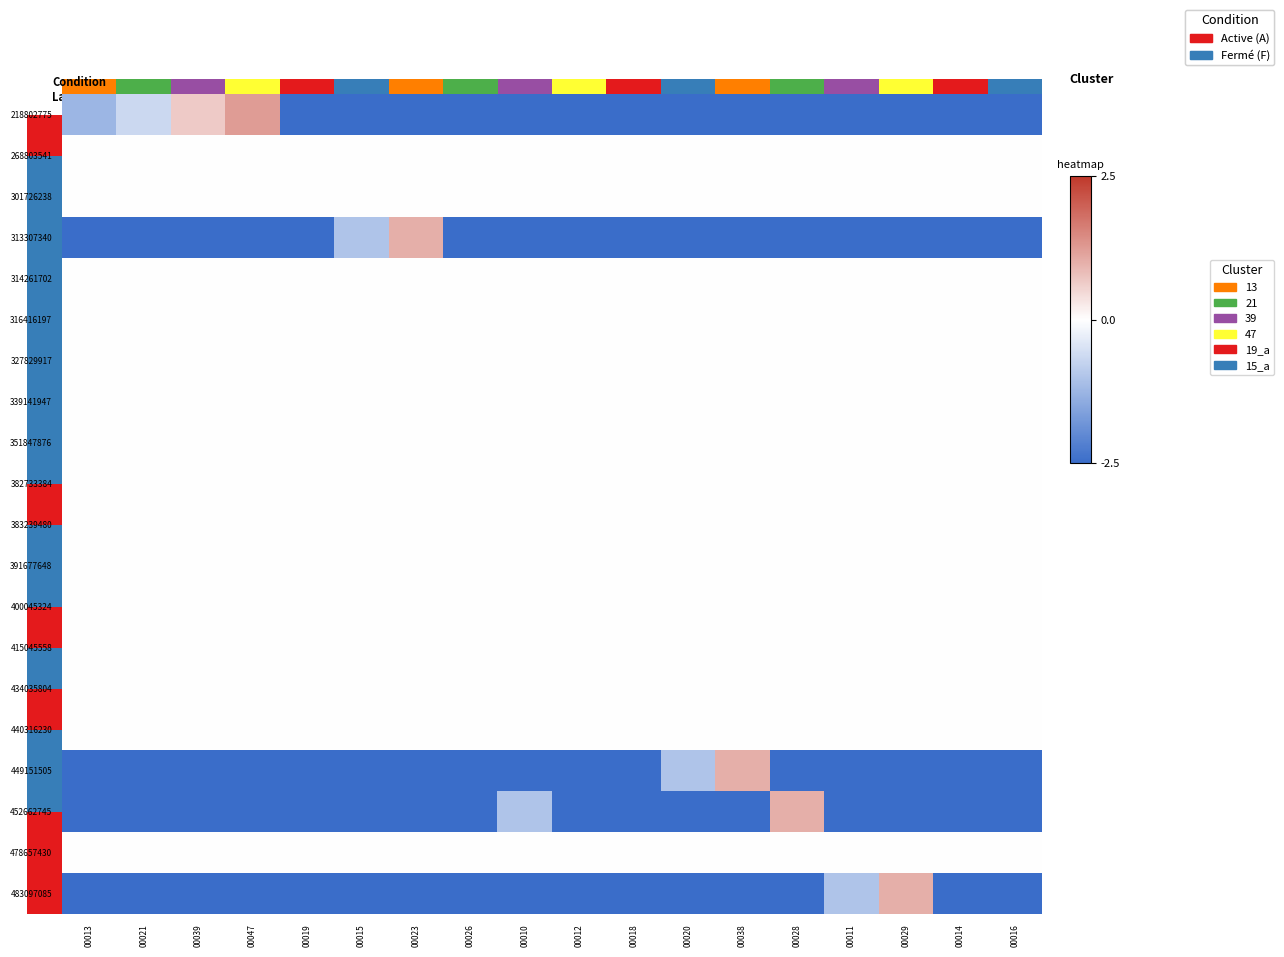

Which series has the largest total across all categories?

268803541